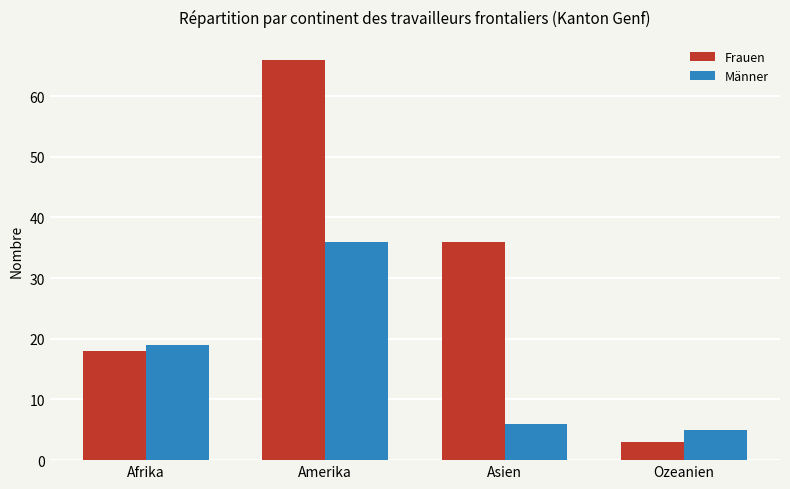

How many data points in Frauen are less than 36?

2